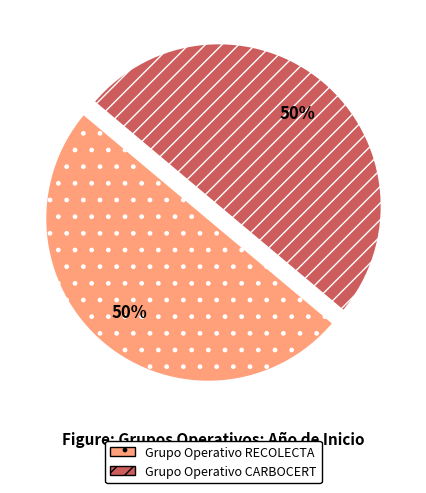

To the nearest percent, what is the average slice percentage?

50%